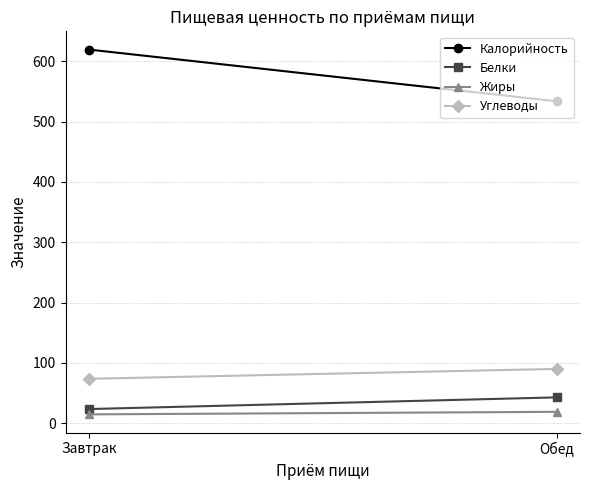

Reading right to left, list all the values displayed in this chart.

Калорийность: Обед=533.6	Завтрак=619.3
Белки: Обед=42.9	Завтрак=23.6
Жиры: Обед=19.0	Завтрак=14.7
Углеводы: Обед=90.1	Завтрак=73.7